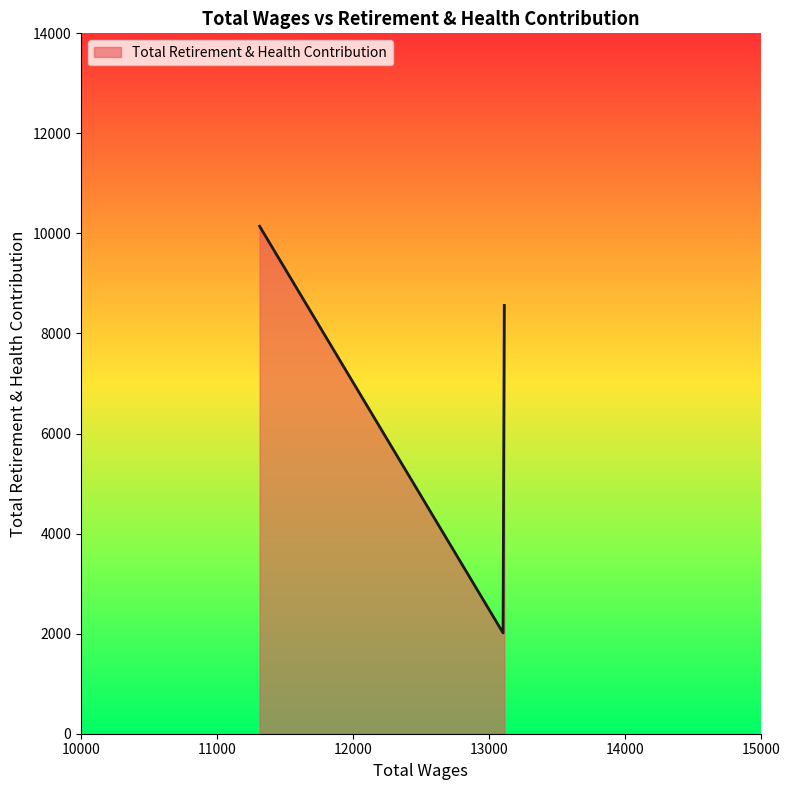

What is the smallest value displayed?

2015.1